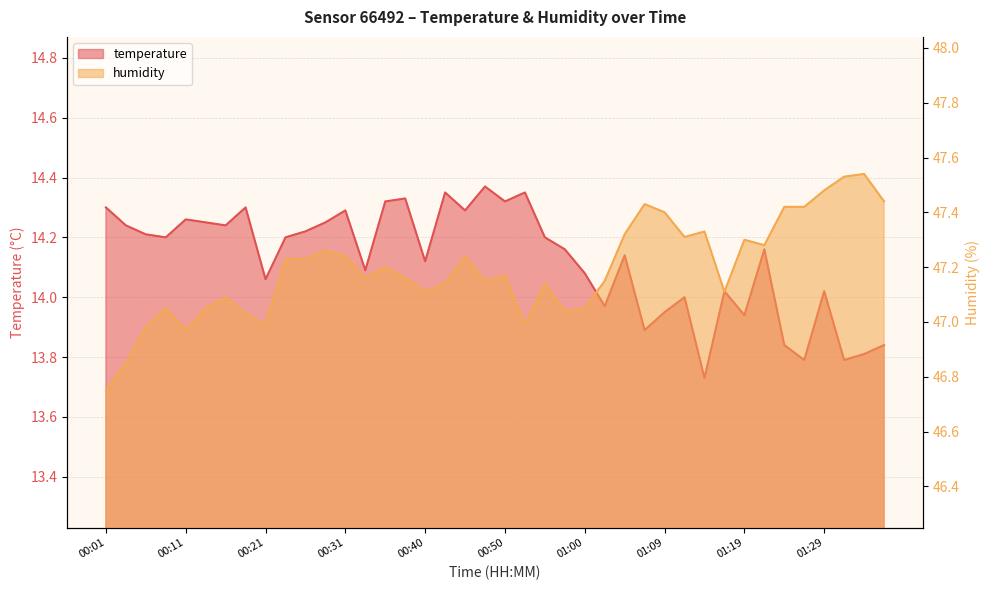

How many values in the humidity series exceed 47?

34